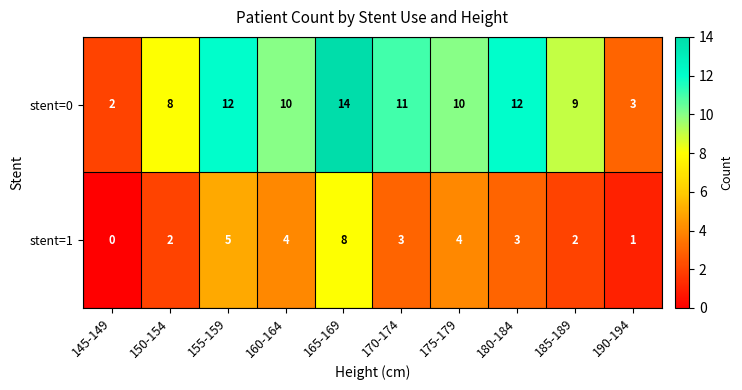

Count the number of data series in this chart.

2